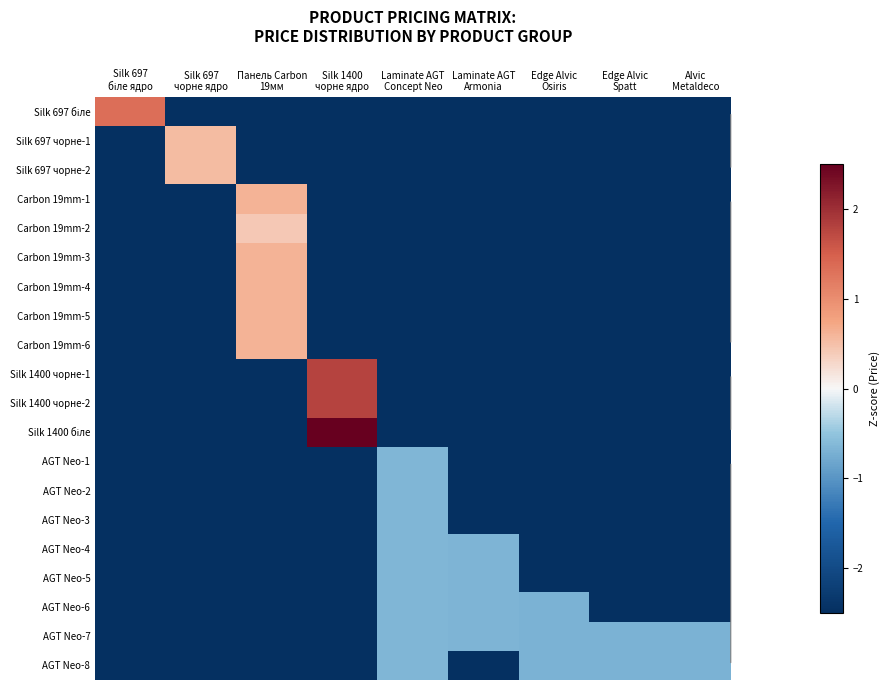

At how many categories does at least one series exceed 2?

1